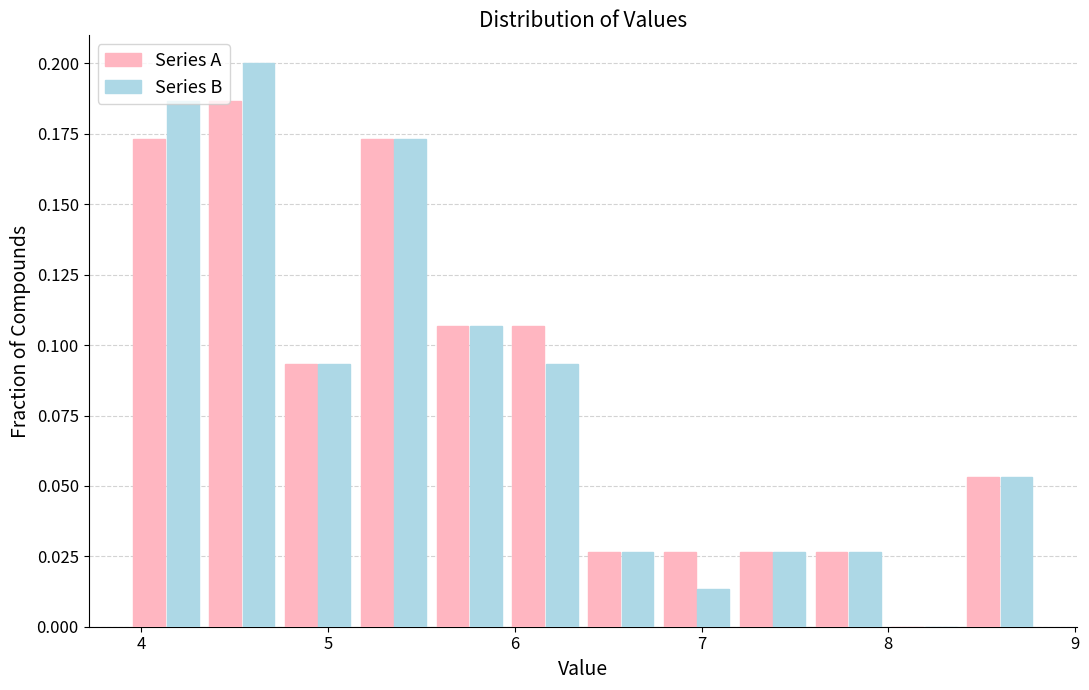

What is the height of the Series A bar covering 5.6 to 6.0 on the x-axis? Neither the bar edges nor the heights are printed on the chart, so give them approximately, as read against the axes.

0.105